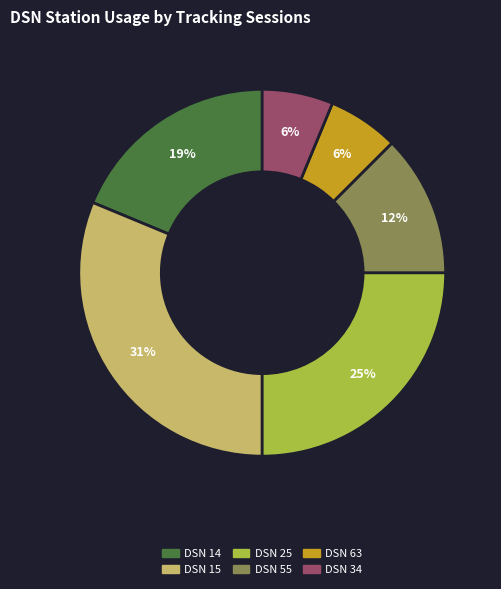

To the nearest percent, what portion does DSN 15 represent?

31%